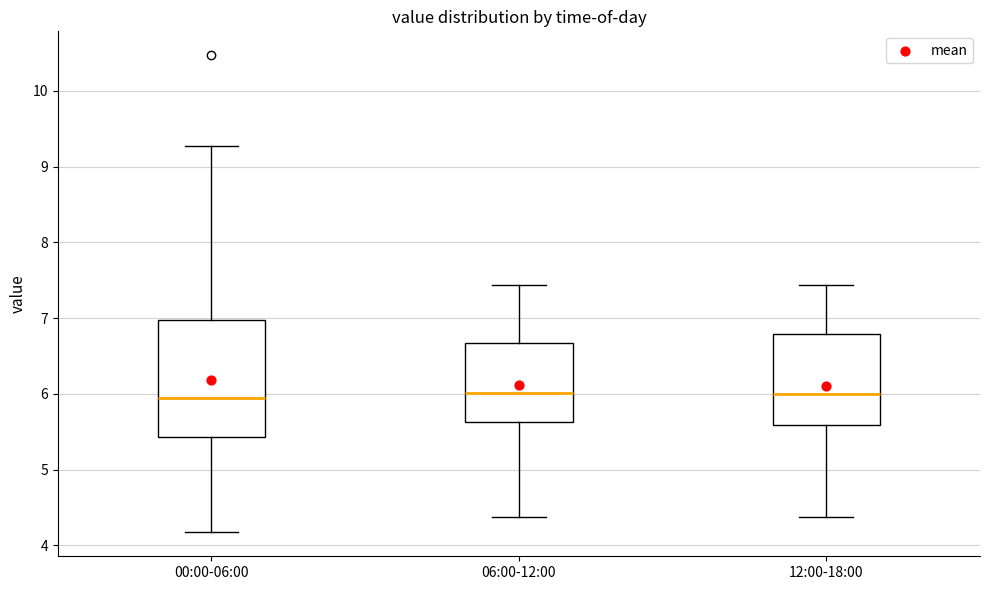

Where does the lower whisker of the box for 06:00-12:00 end on the y-axis? The values are not printed on the chart, so give them approximately, as read against the axis.

4.4